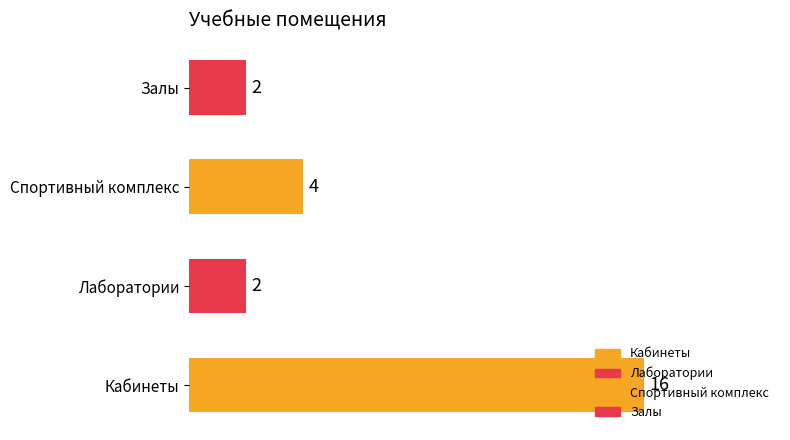

Rank the categories by value from lowest to highest.

Лаборатории, Залы, Спортивный комплекс, Кабинеты